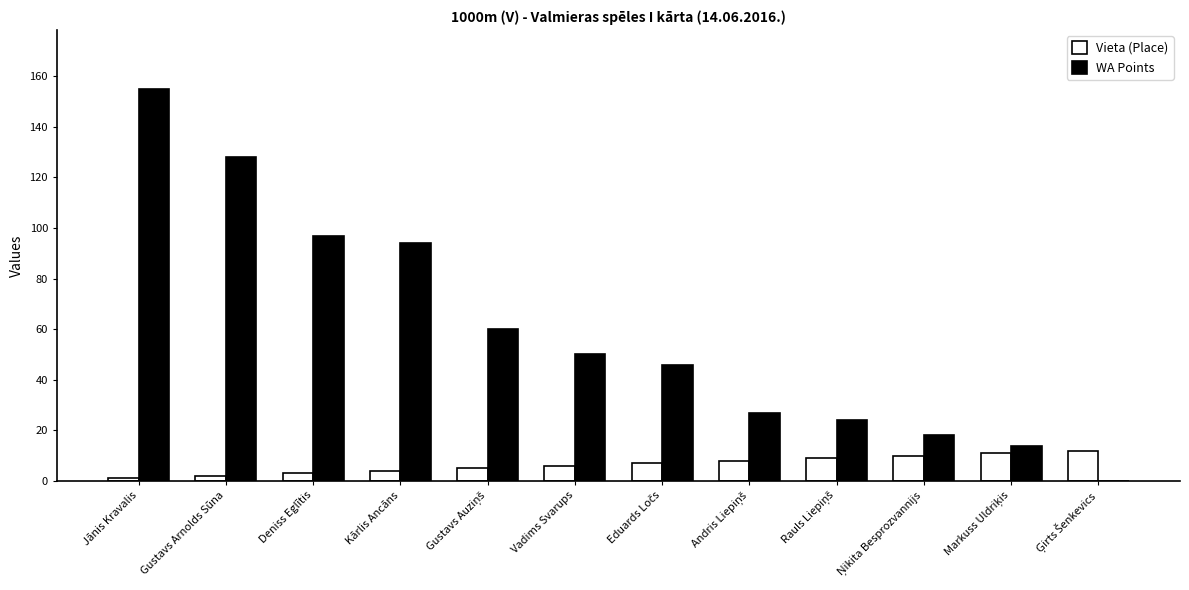

How many positive values does the WA Points series have?

11